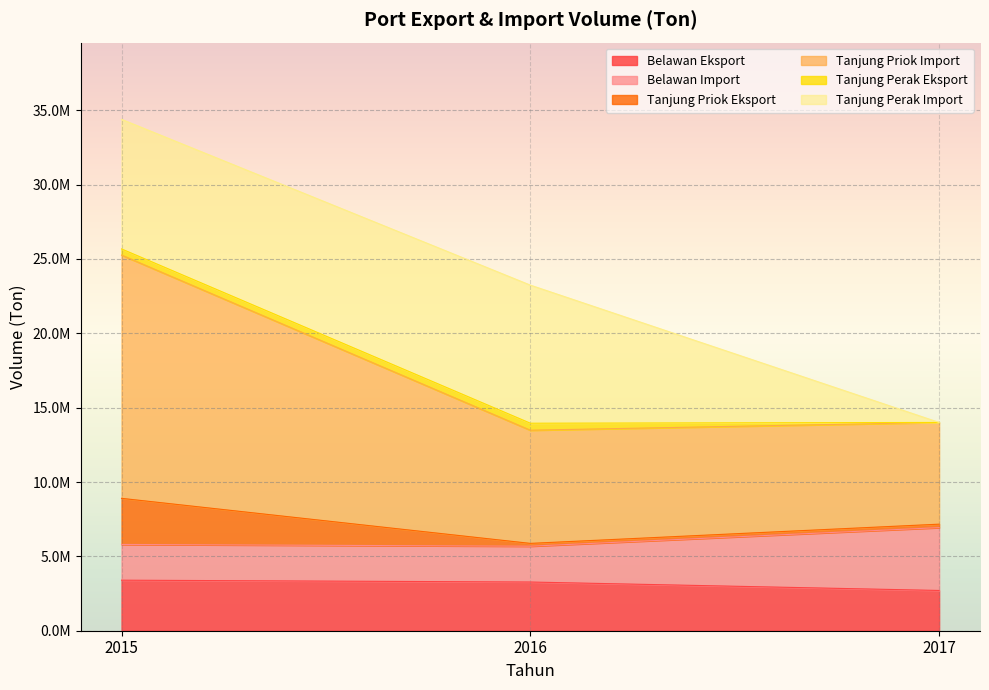

What are all the series names shown in the legend?

Belawan Eksport, Belawan Import, Tanjung Priok Eksport, Tanjung Priok Import, Tanjung Perak Eksport, Tanjung Perak Import